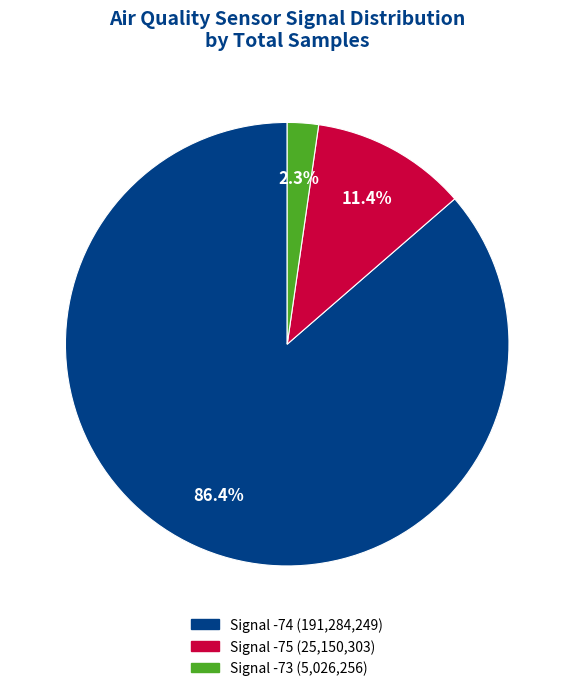

How many slices are in this pie chart?

3